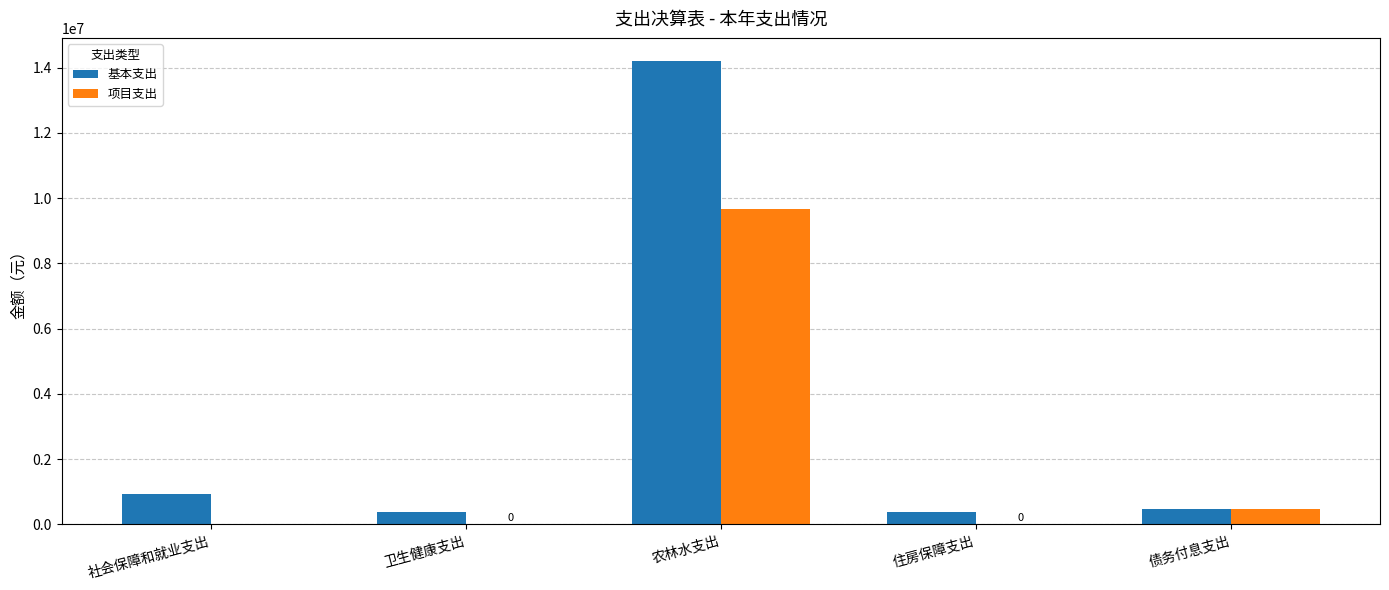

What is the sum of all 项目支出 values?

10142067.0